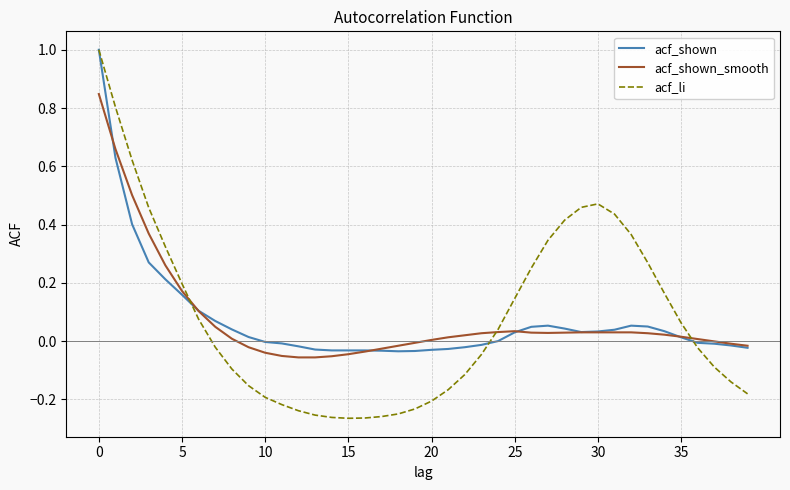

What is the maximum value shown in the chart?

1.0